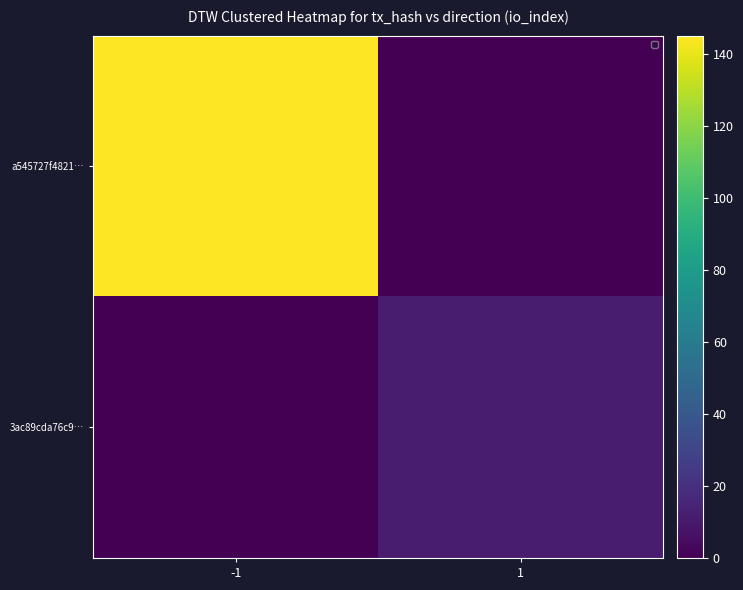

Which series changed the most between -1 and 1?

a545727f4821…